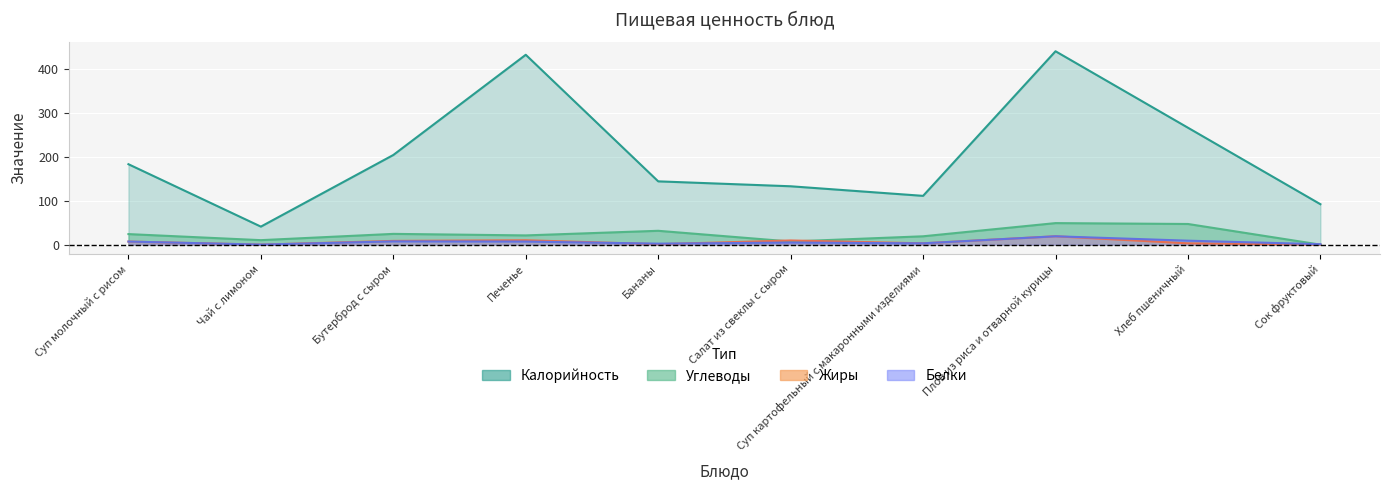

Reading left to right, extract all data points from this chart.

Калорийность: Суп молочный с рисом=183.0	Чай с лимоном=41.0	Бутерброд с сыром=204.0	Печенье=432.0	Бананы=144.0	Салат из свеклы с сыром=132.8	Суп картофельный с макаронными изделиями=111.0	Плов из риса и отварной курицы=440.0	Хлеб пшеничный=266.0	Сок фруктовый=92.0
Белки: Суп молочный с рисом=7.0	Чай с лимоном=0.1	Бутерброд с сыром=7.4	Печенье=7.0	Бананы=2.2	Салат из свеклы с сыром=4.7	Суп картофельный с макаронными изделиями=3.0	Плов из риса и отварной курицы=19.0	Хлеб пшеничный=9.0	Сок фруктовый=1.0
Жиры: Суп молочный с рисом=7.0	Чай с лимоном=0.0	Бутерброд с сыром=8.5	Печенье=10.0	Бананы=1.0	Салат из свеклы с сыром=9.5	Суп картофельный с макаронными изделиями=3.0	Плов из риса и отварной курицы=19.0	Хлеб пшеничный=3.0	Сок фруктовый=0.0
Углеводы: Суп молочный с рисом=24.0	Чай с лимоном=10.2	Бутерброд с сыром=24.5	Печенье=21.0	Бананы=31.5	Салат из свеклы с сыром=7.1	Суп картофельный с макаронными изделиями=19.0	Плов из риса и отварной курицы=49.0	Хлеб пшеничный=47.0	Сок фруктовый=0.0